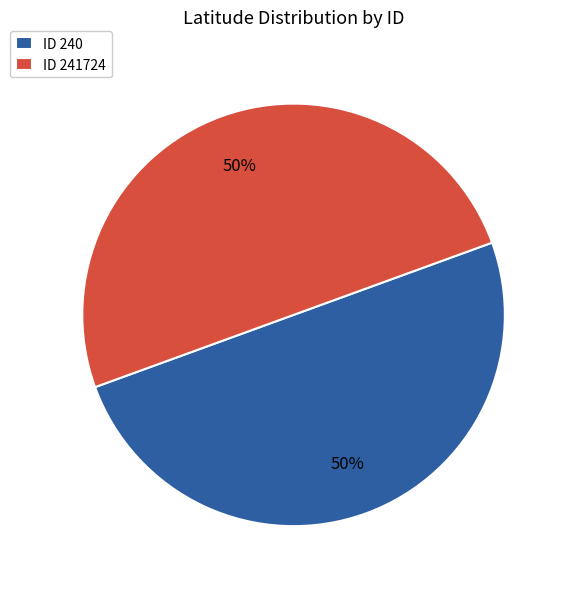

Combined, do ID 240 and ID 241724 account for over 50%?

Yes